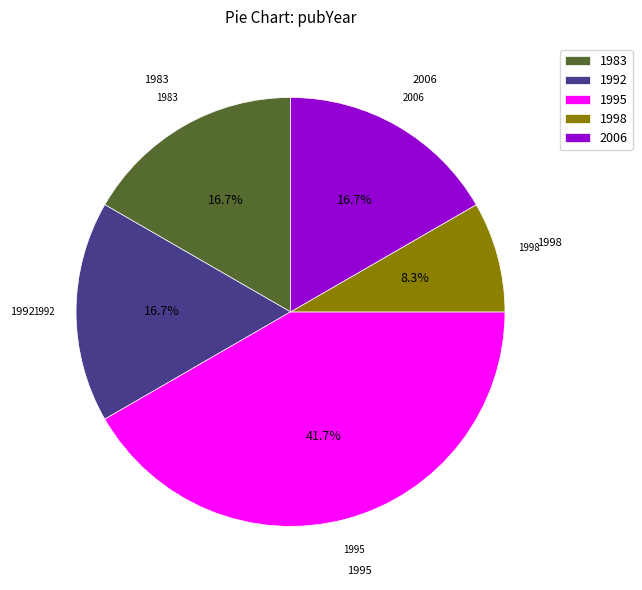

How many segments does this pie chart have?

5